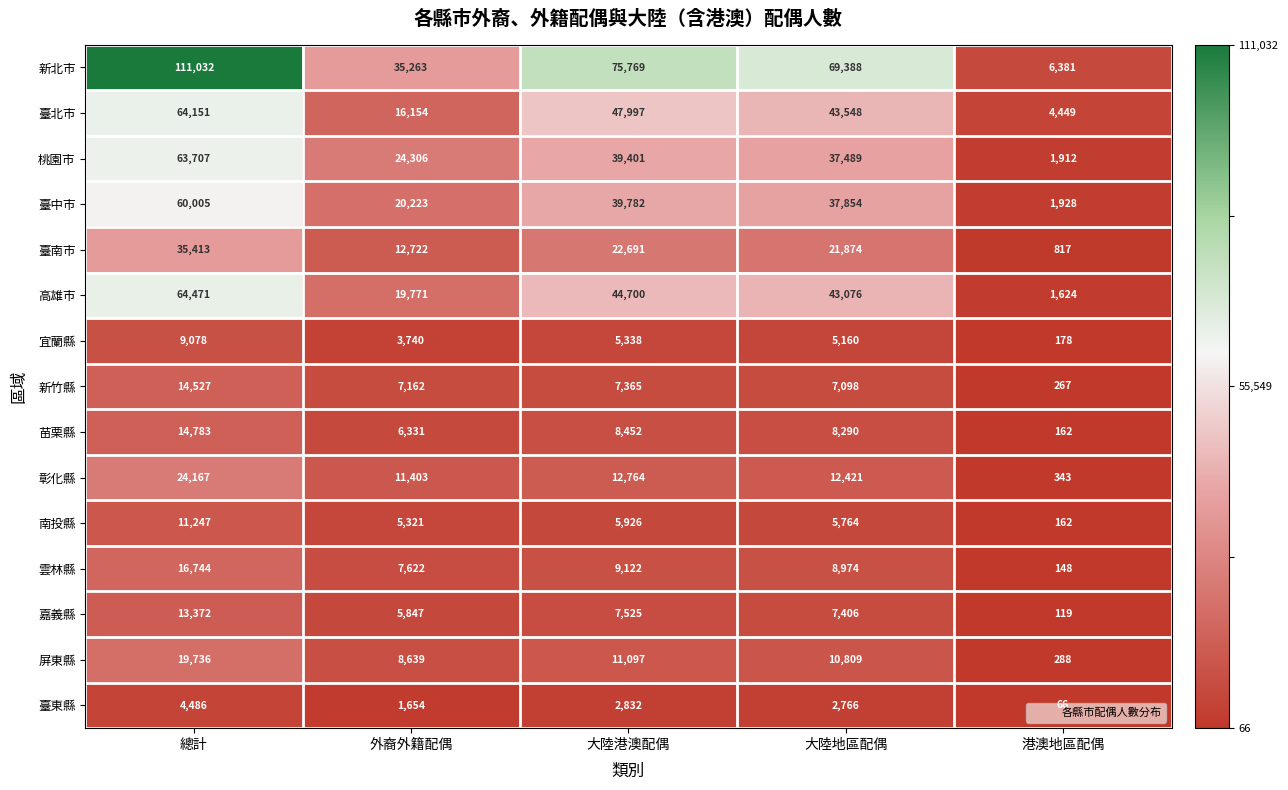

What is the maximum value shown in the chart?

111032